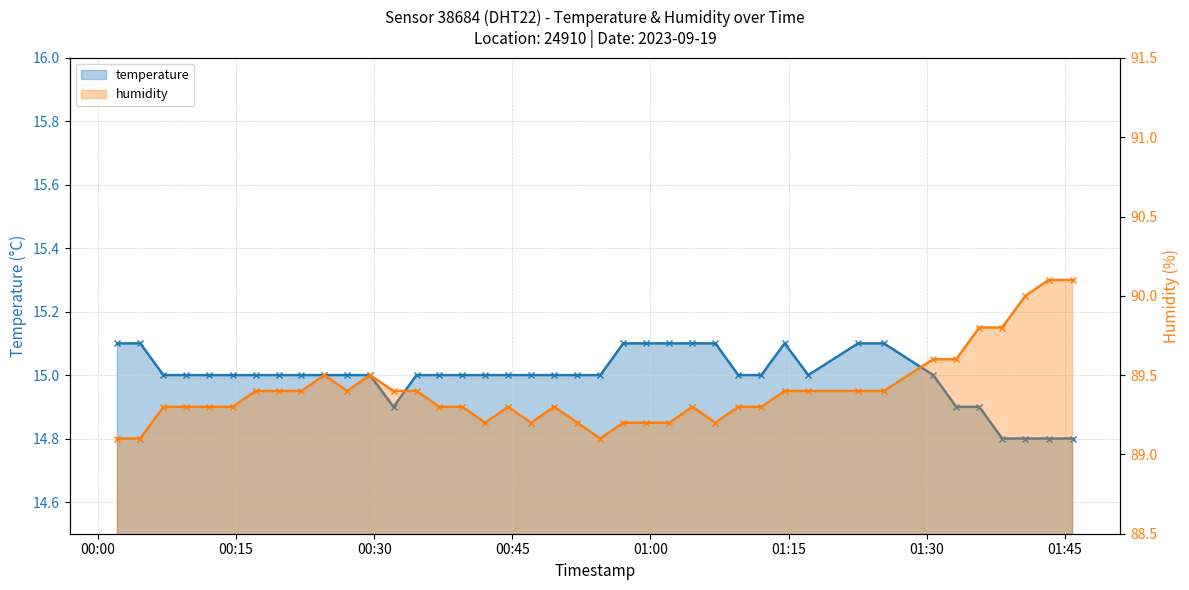

List the labels in order of humidity value, smallest first.

2023-09-19T00:02:07, 2023-09-19T00:04:36, 2023-09-19T00:54:33, 2023-09-19T00:42:03, 2023-09-19T00:47:02, 2023-09-19T00:52:03, 2023-09-19T00:57:03, 2023-09-19T00:59:32, 2023-09-19T01:02:03, 2023-09-19T01:07:03, 2023-09-19T00:07:07, 2023-09-19T00:09:36, 2023-09-19T00:12:06, 2023-09-19T00:14:38, 2023-09-19T00:37:05, 2023-09-19T00:39:34, 2023-09-19T00:44:32, 2023-09-19T00:49:33, 2023-09-19T01:04:33, 2023-09-19T01:09:32, 2023-09-19T01:12:02, 2023-09-19T00:17:07, 2023-09-19T00:19:37, 2023-09-19T00:22:06, 2023-09-19T00:27:04, 2023-09-19T00:32:06, 2023-09-19T00:34:36, 2023-09-19T01:14:34, 2023-09-19T01:17:08, 2023-09-19T01:22:32, 2023-09-19T01:25:20, 2023-09-19T00:24:35, 2023-09-19T00:29:33, 2023-09-19T01:30:42, 2023-09-19T01:33:12, 2023-09-19T01:35:42, 2023-09-19T01:38:11, 2023-09-19T01:40:43, 2023-09-19T01:43:14, 2023-09-19T01:45:50